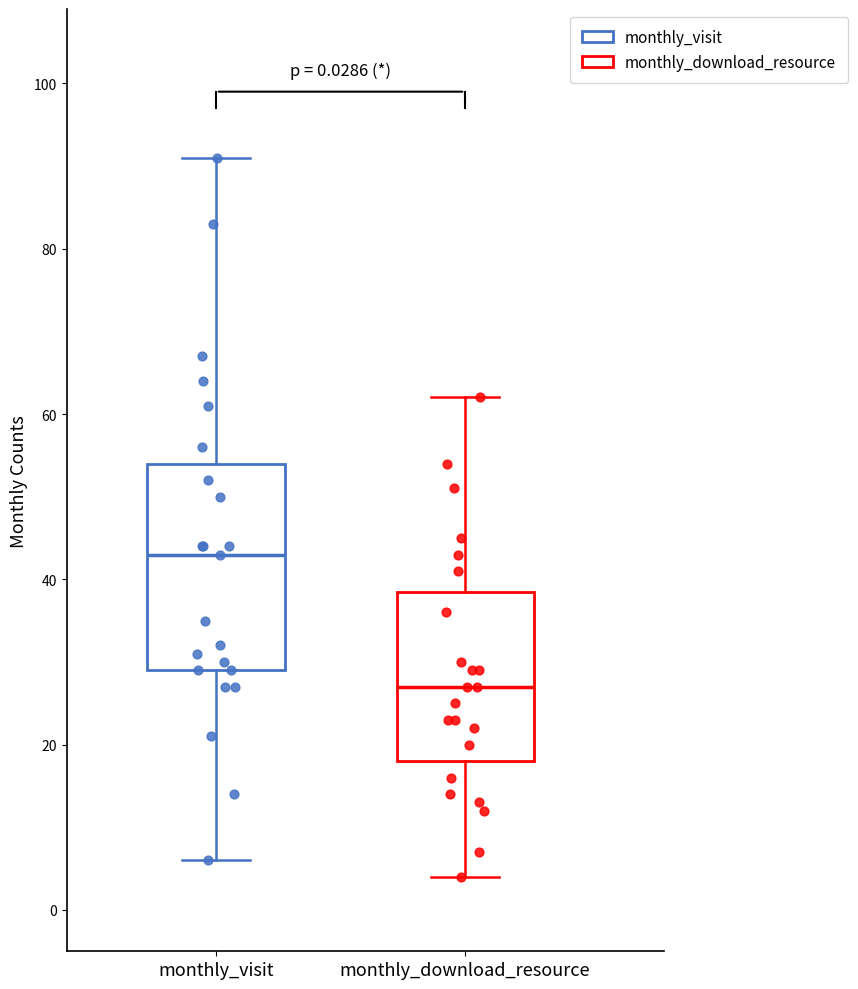

Which box's median line is the highest?

monthly_visit